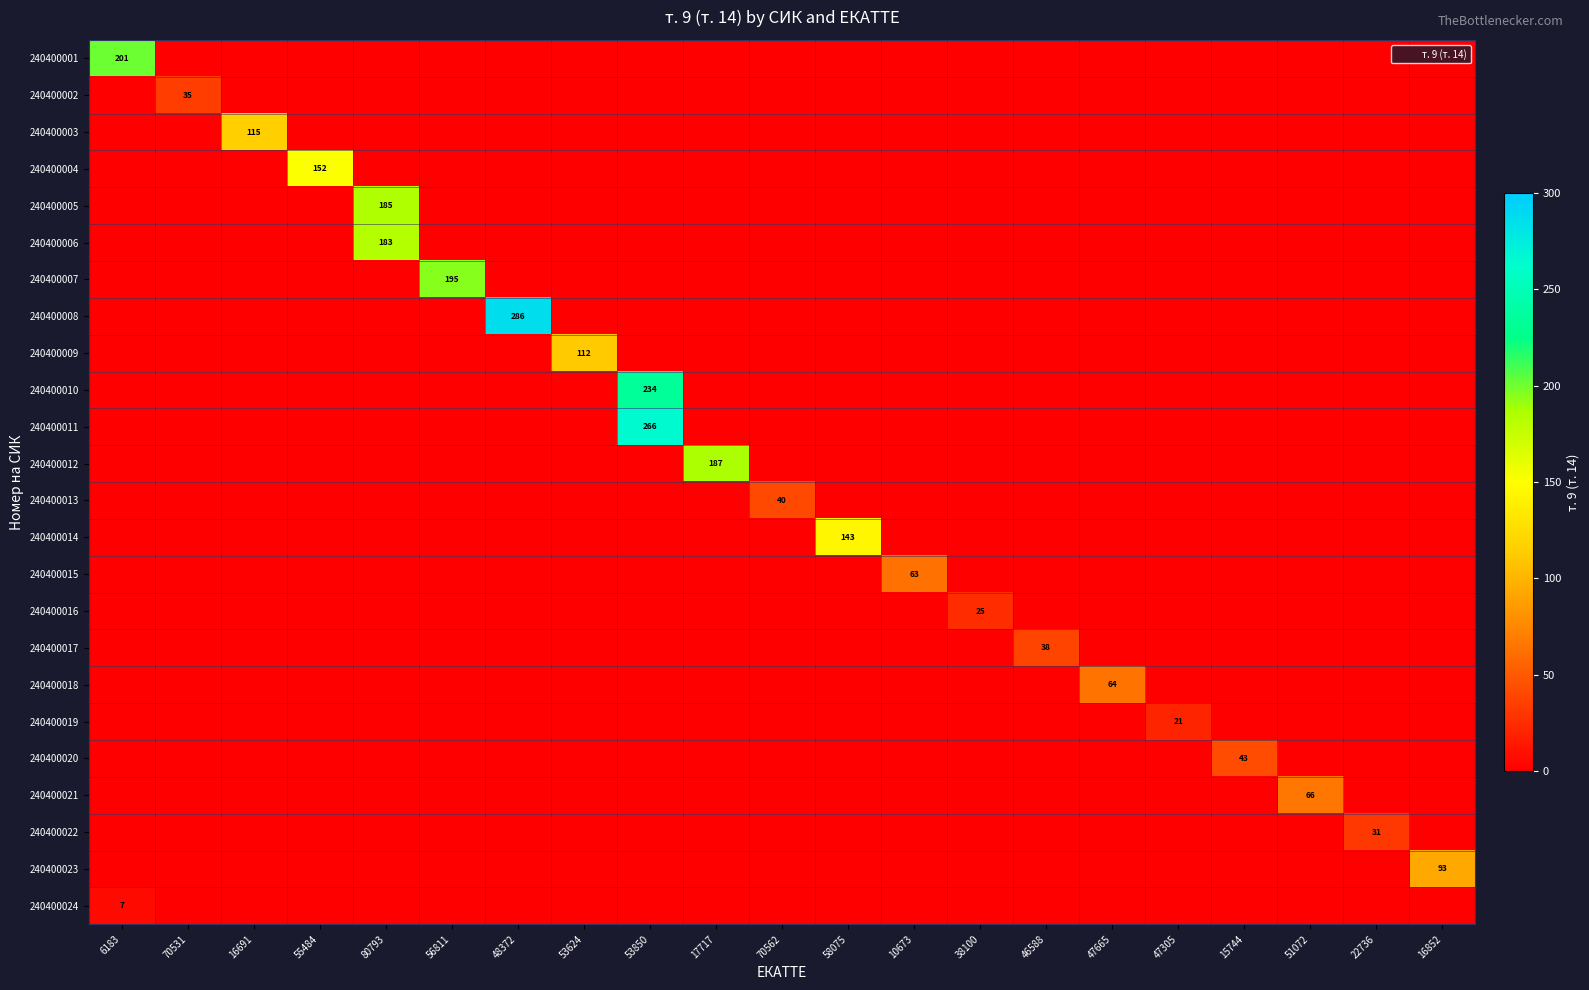

The 240400018 series shows -38 at 53850. True or false?

False